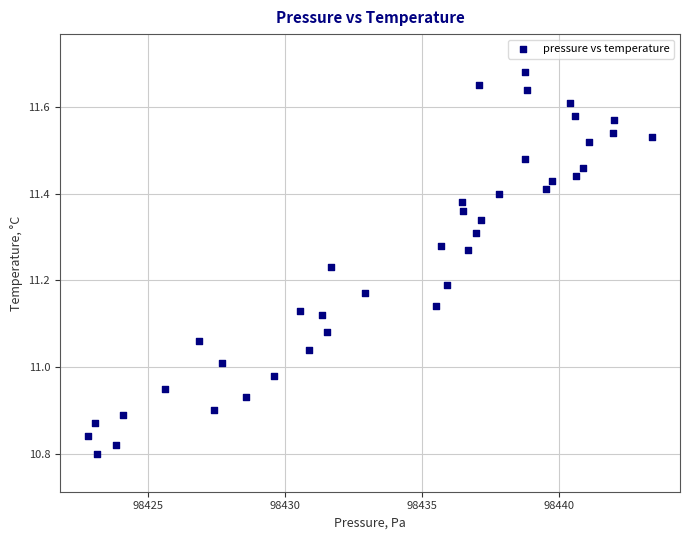

What is the range of X values (max minus min)?

20.6